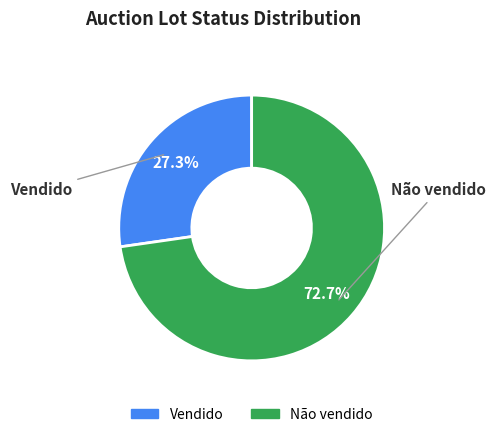

Is it true that Não vendido is 73% of the pie?

True